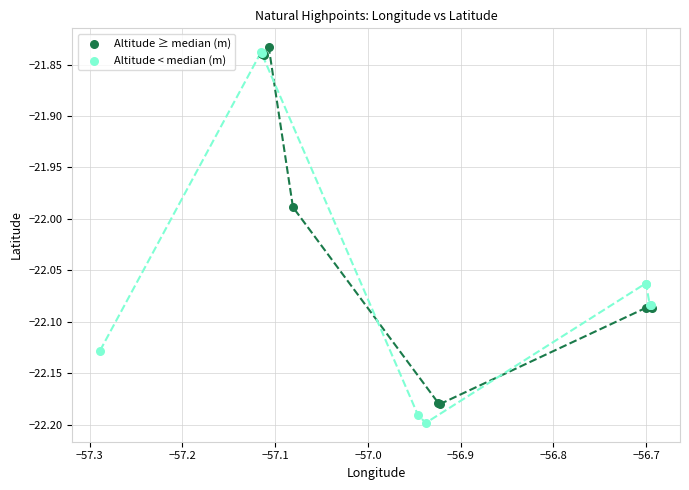

Which series reaches the minimum Y coordinate?

Altitude < median (m)